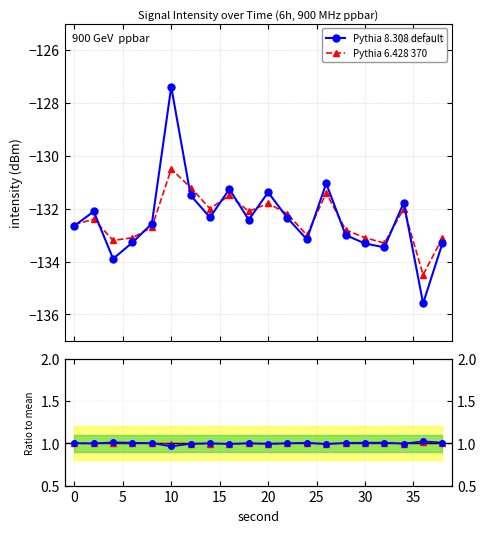

The Pythia 8.308 default series shows 1.0 at 0. True or false?

True